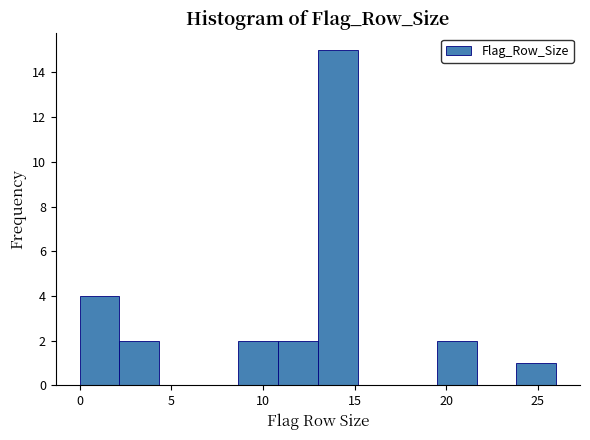

Over which range of the x-axis is the bar tallest?

13.0 to 15.0